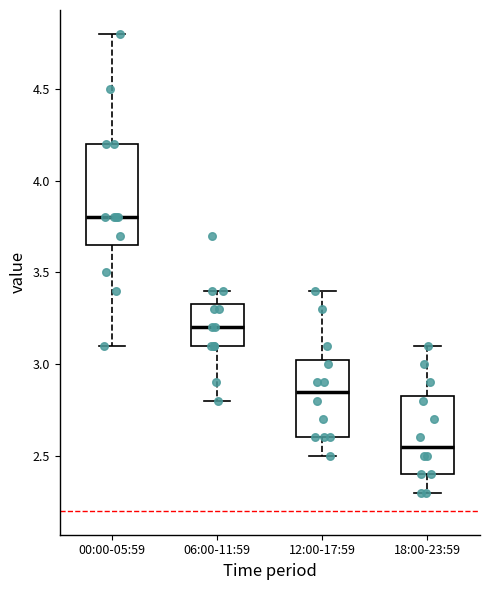

Where is the upper edge of the box for 06:00-11:59 on the y-axis? The values are not printed on the chart, so give them approximately, as read against the axis.

3.35